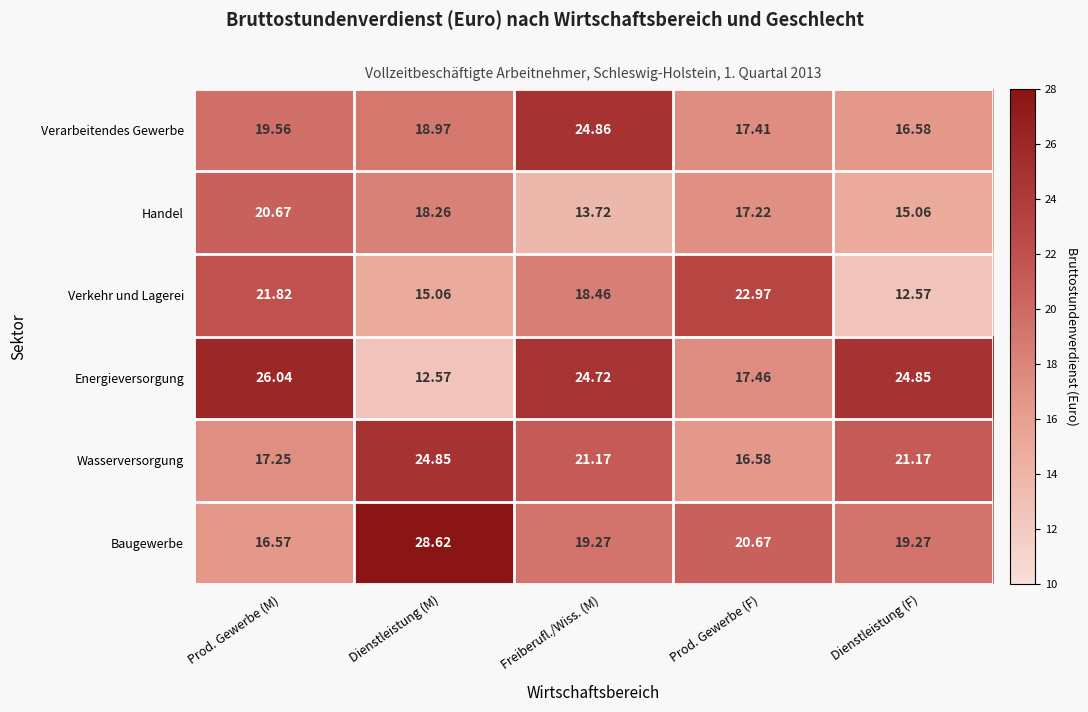

Rank the series at Freiberufl./Wiss. (M) from highest to lowest value.

Verarbeitendes Gewerbe, Energieversorgung, Wasserversorgung, Baugewerbe, Verkehr und Lagerei, Handel